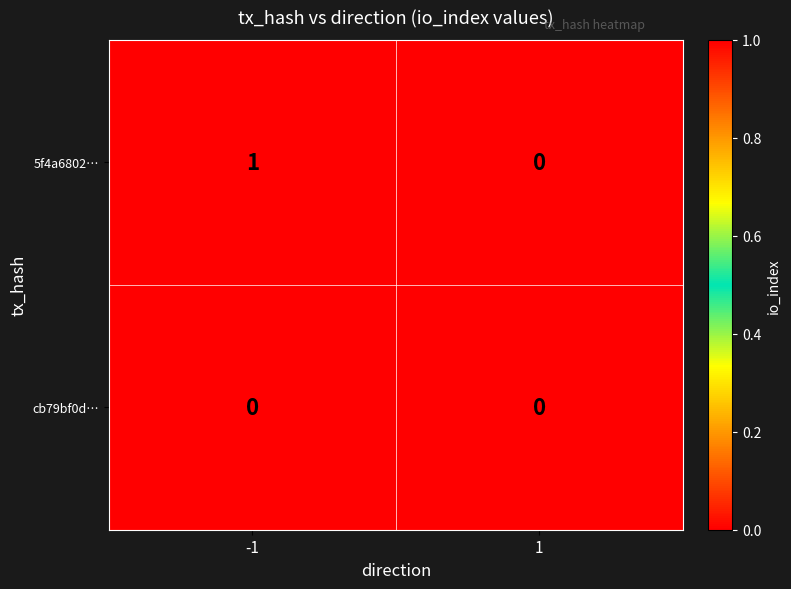

Which series changed the most between -1 and 1?

5f4a6802…